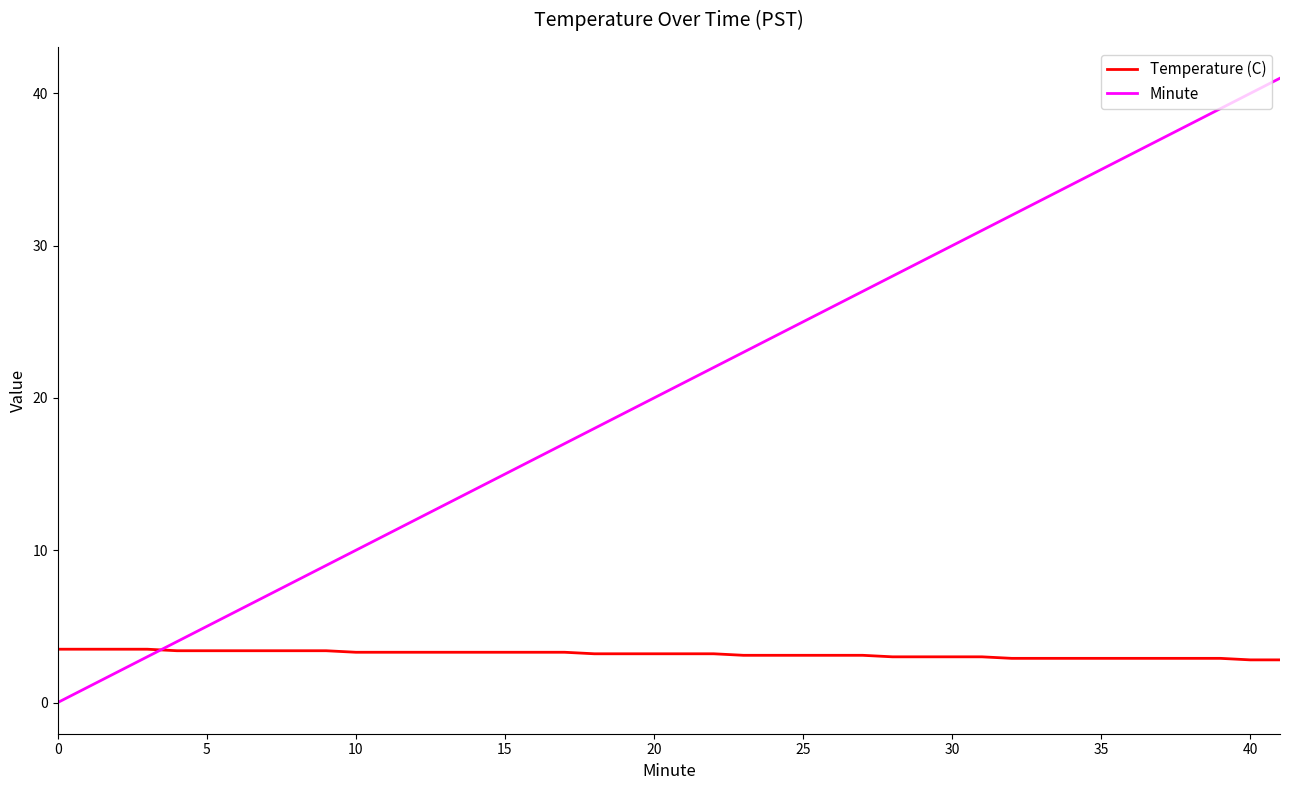

Which series has the largest total across all categories?

Minute